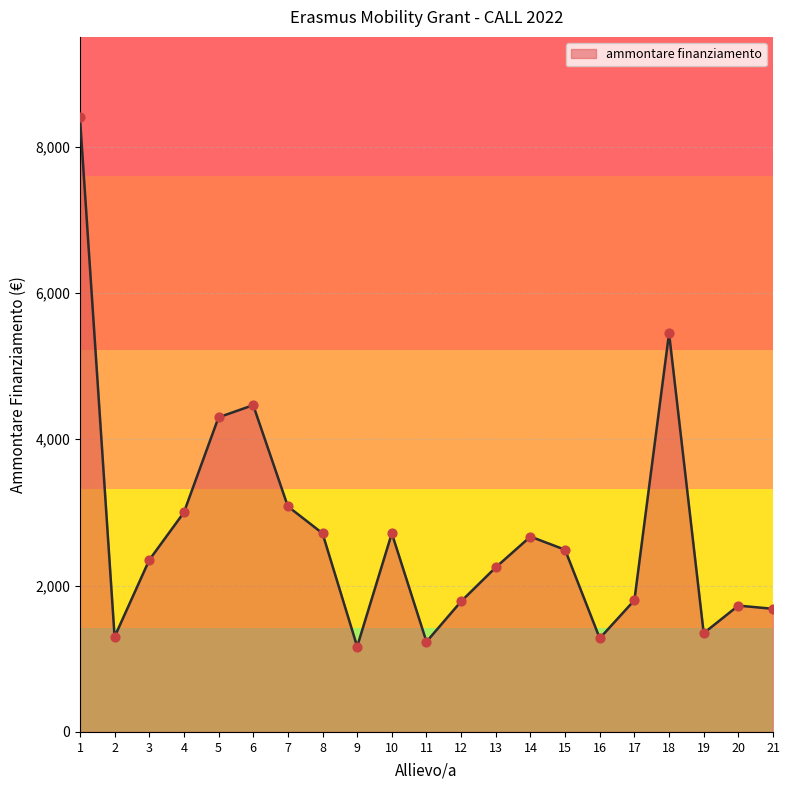

Between 13 and 12, which is larger?

13